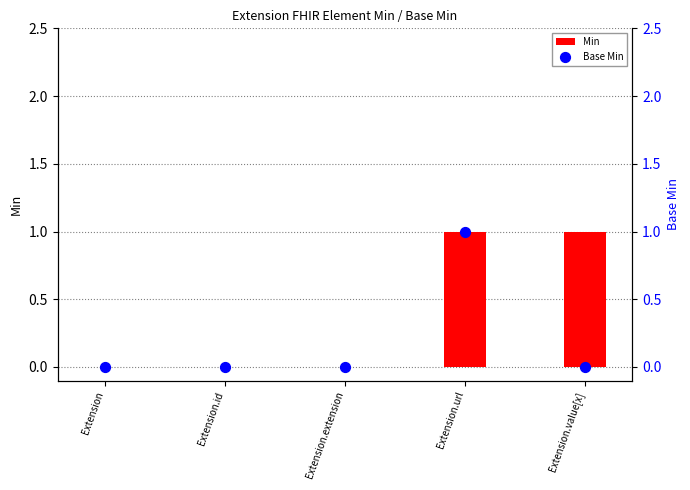

Which series reaches the minimum Y coordinate?

Min